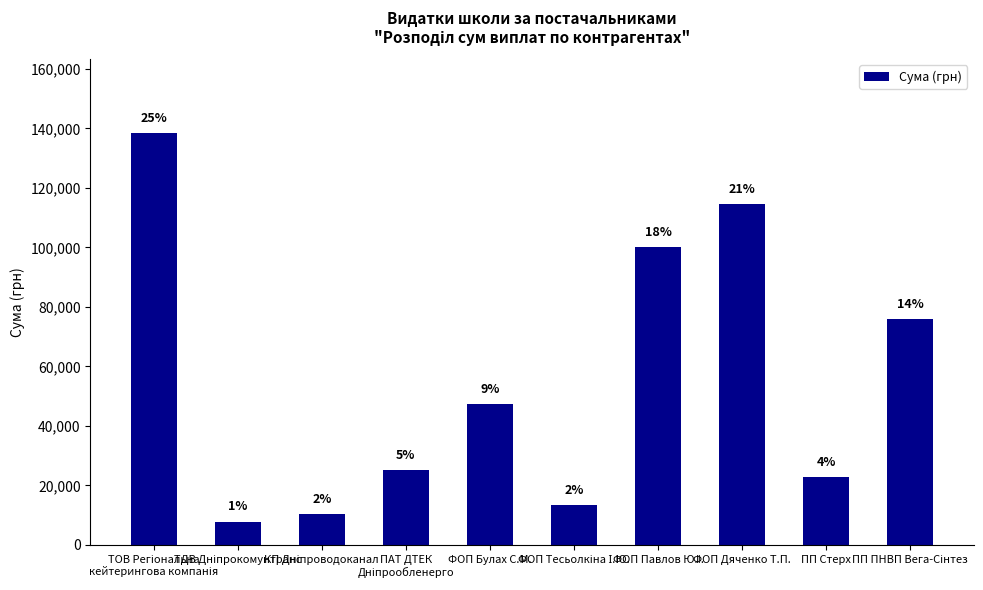

What is the greatest value displayed?

138371.1